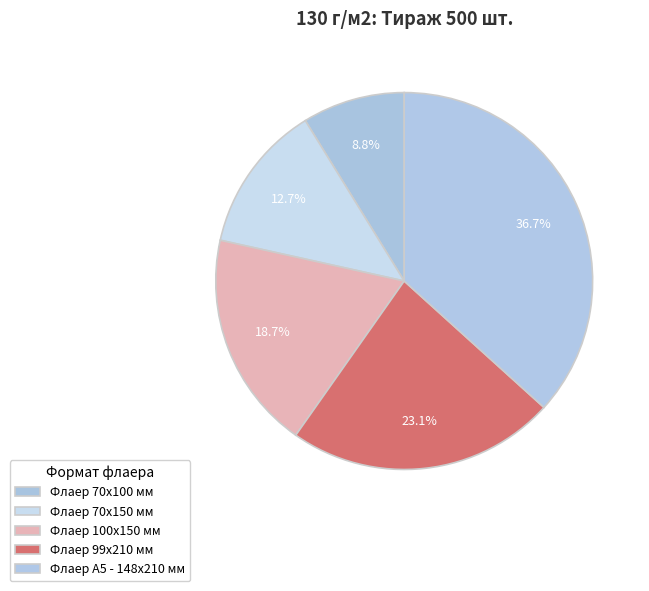

Which category has the biggest portion of the pie?

Флаер А5 - 148х210 мм